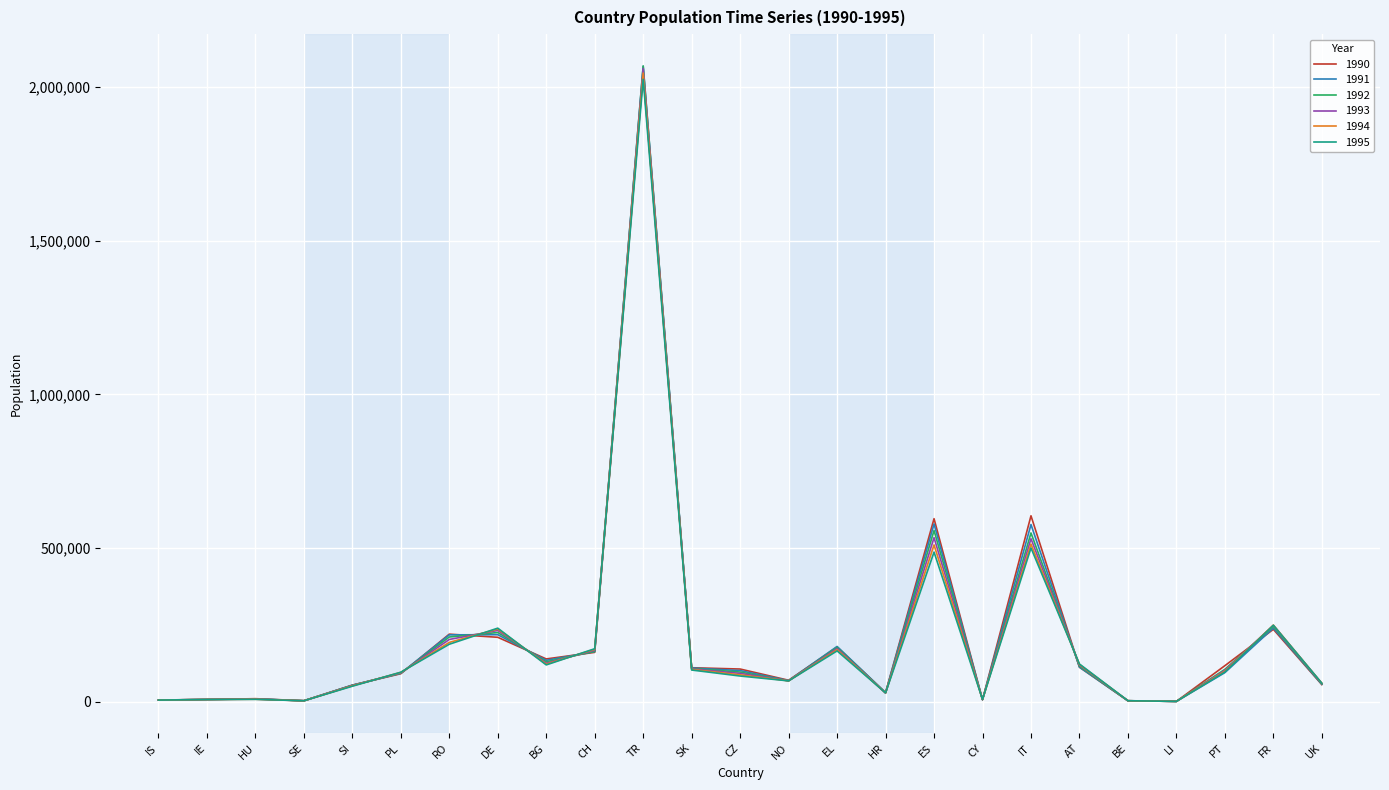

Which series has the largest range (max minus min)?

1992